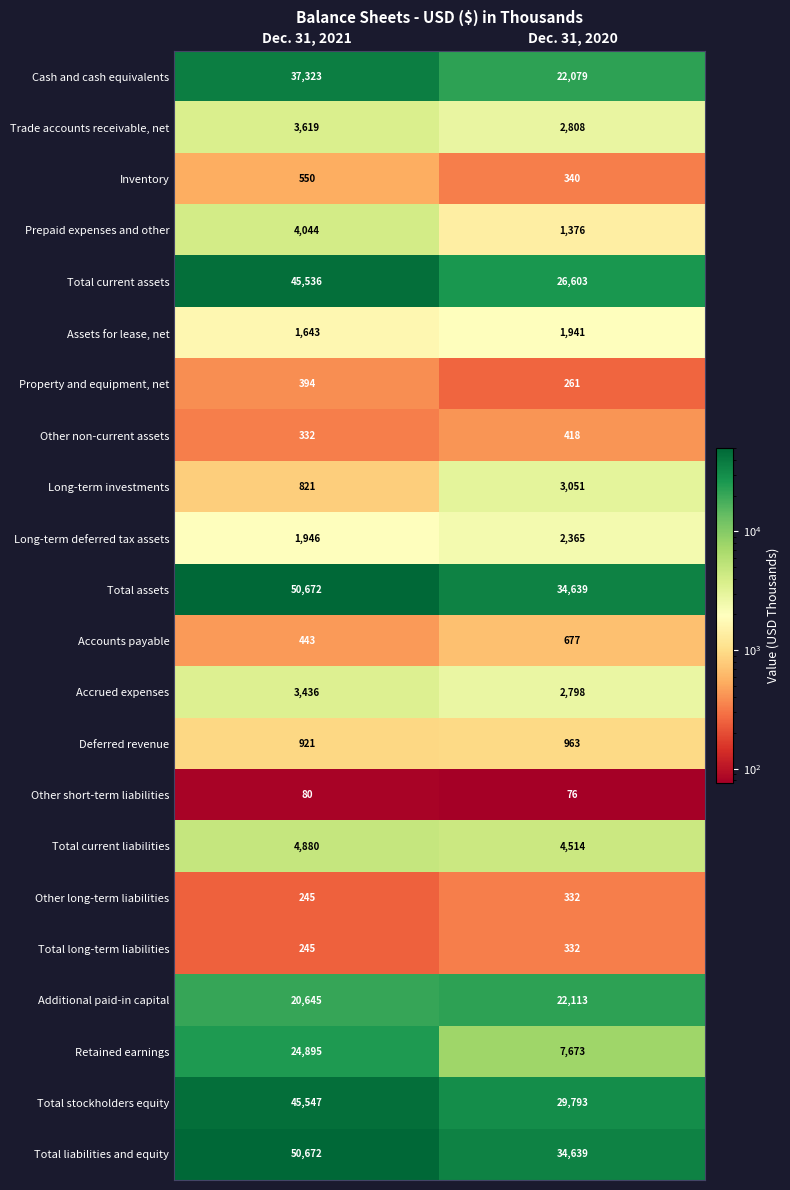

What is the difference between the Other long-term liabilities values at Dec. 31, 2021 and Dec. 31, 2020?

87